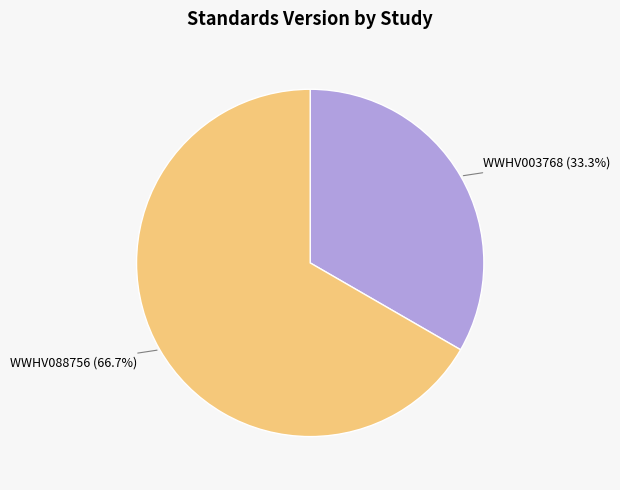

Does any single category account for the majority?

Yes